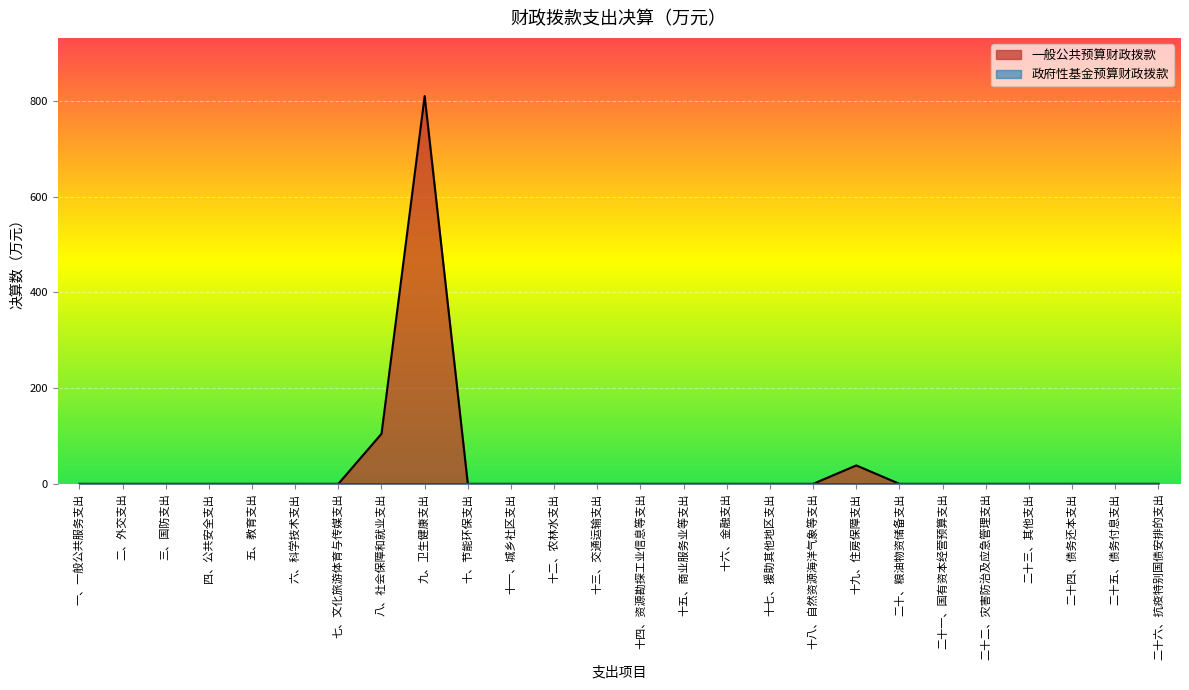

Which category has the highest value across all series?

九、卫生健康支出